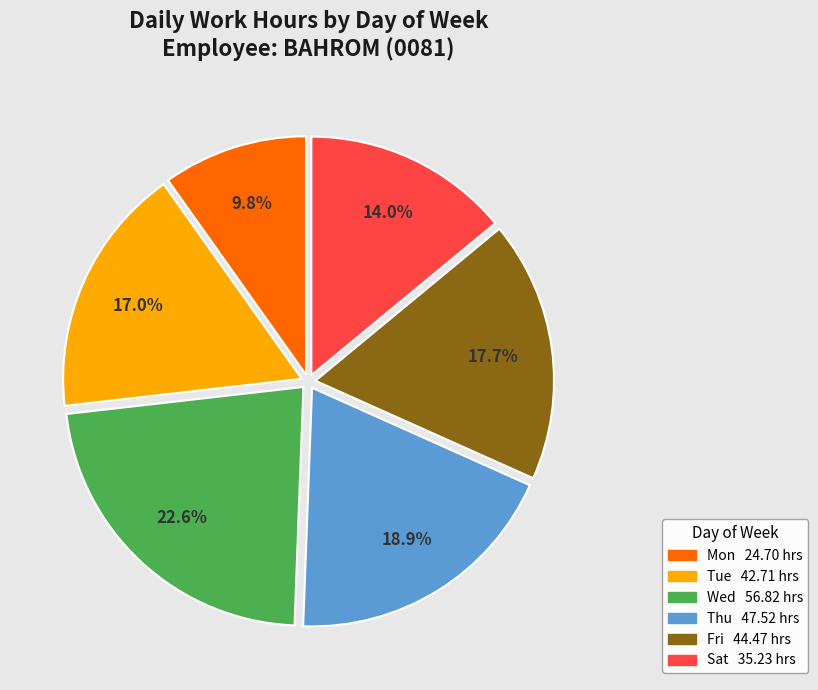

Does any single category account for the majority?

No